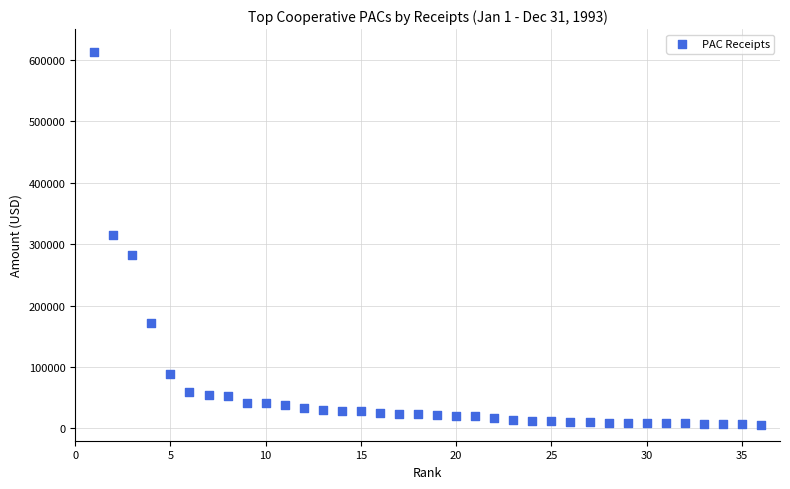

What is the range of X values (max minus min)?

35